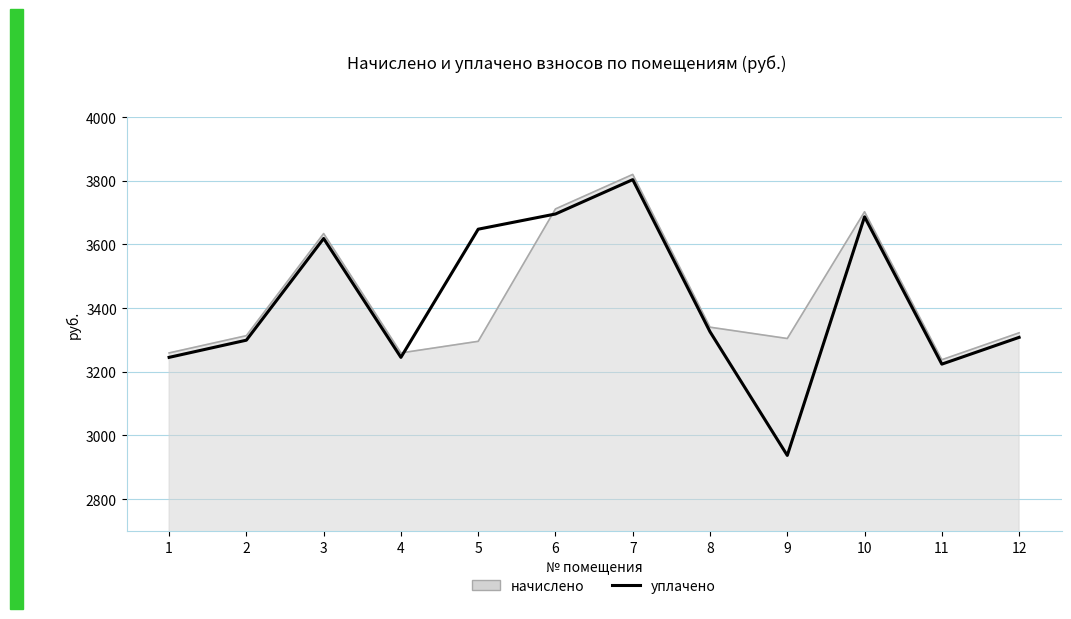

The value of уплачено at 2 is 3299.2. True or false?

True